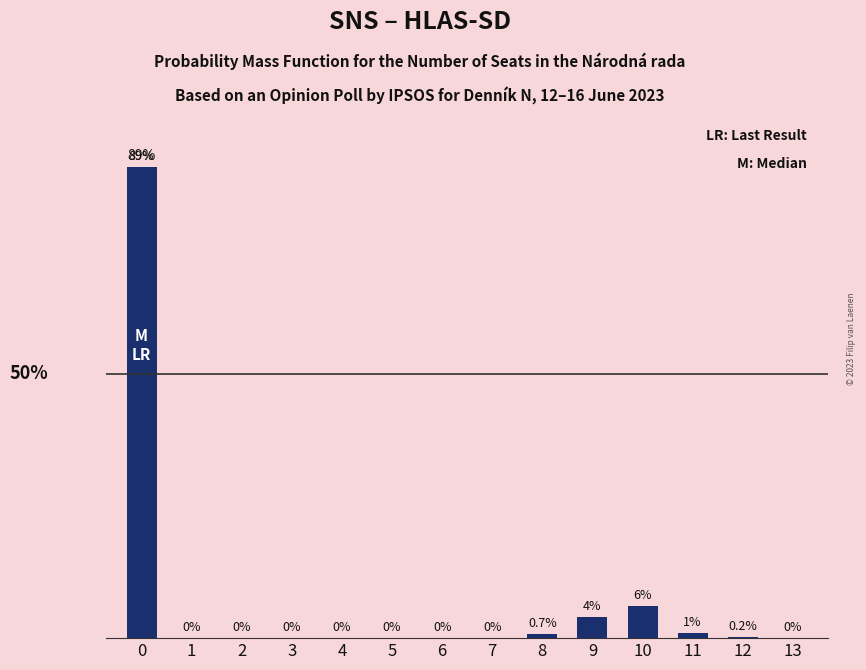

At which label is the value closest to 44?

10